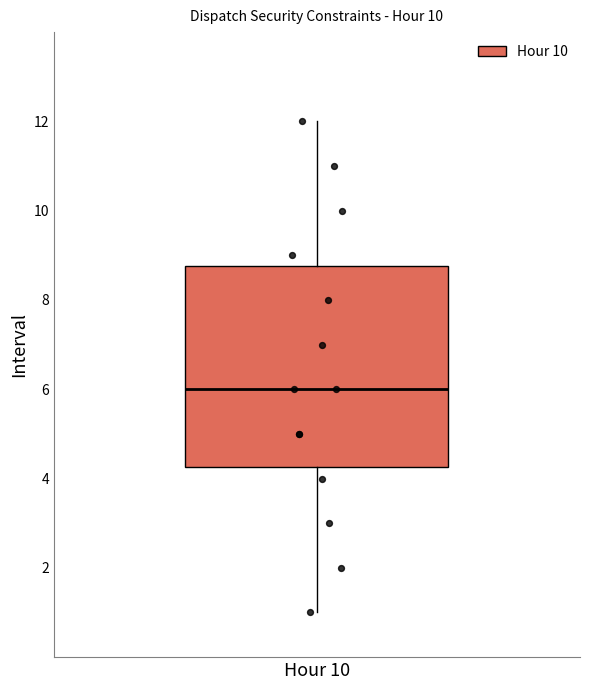

Transcribe this box plot: give where the median line is, the range the box spans, and where the two whiskers end, as read against the y-axis. The values are not printed on the chart, so give them approximately, as read against the axis.

median 6.0, box 4.2 to 8.8, whiskers 1.0 to 12.0